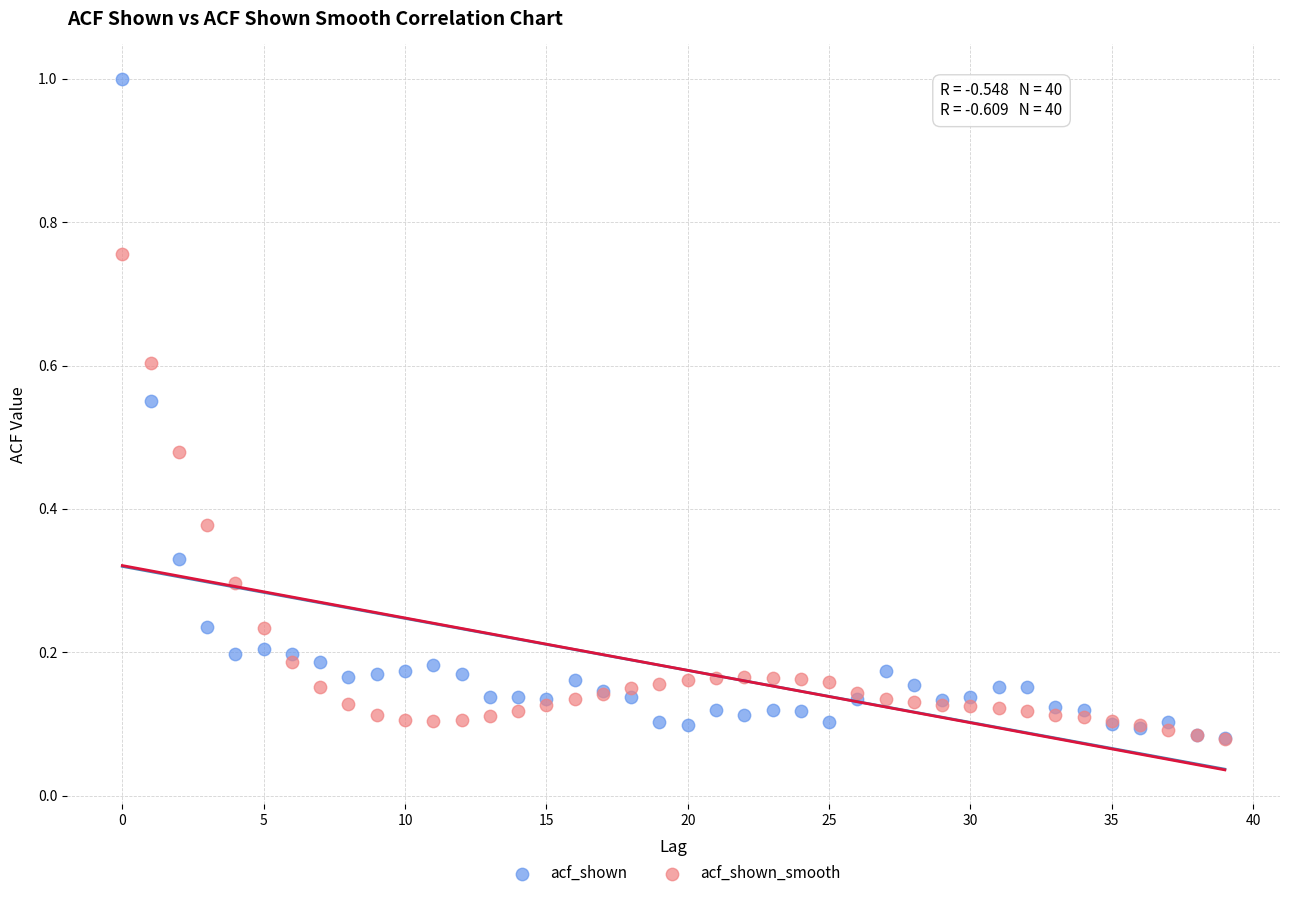

Which series has the widest spread of Y values?

acf_shown